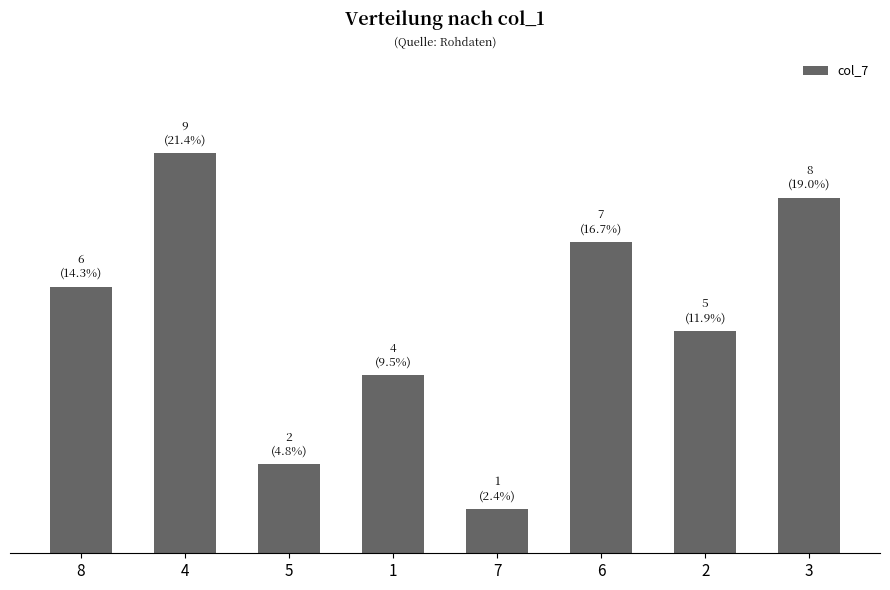

What is the sum of the values at 2 and 5?

7